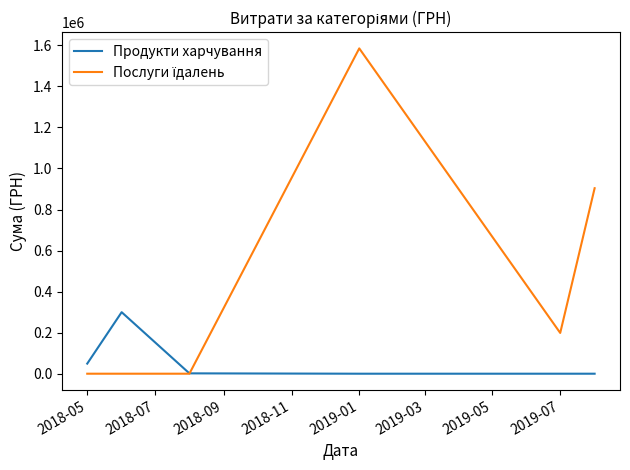

What is the greatest value displayed?

1585079.5